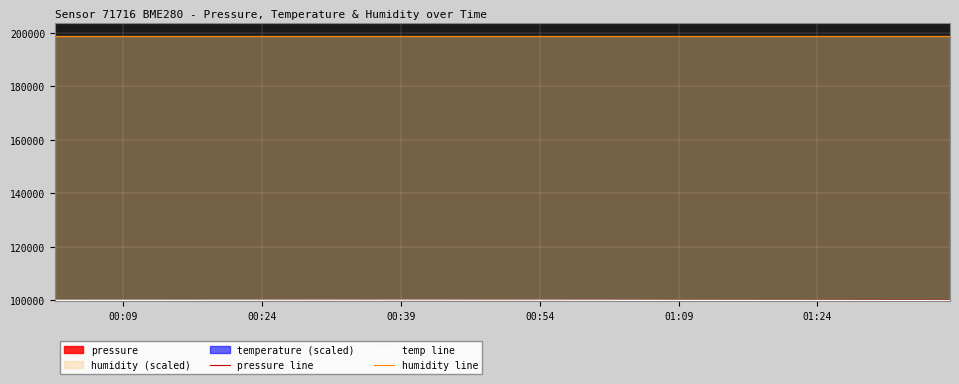

How many values in the temp line series exceed 100018?

20